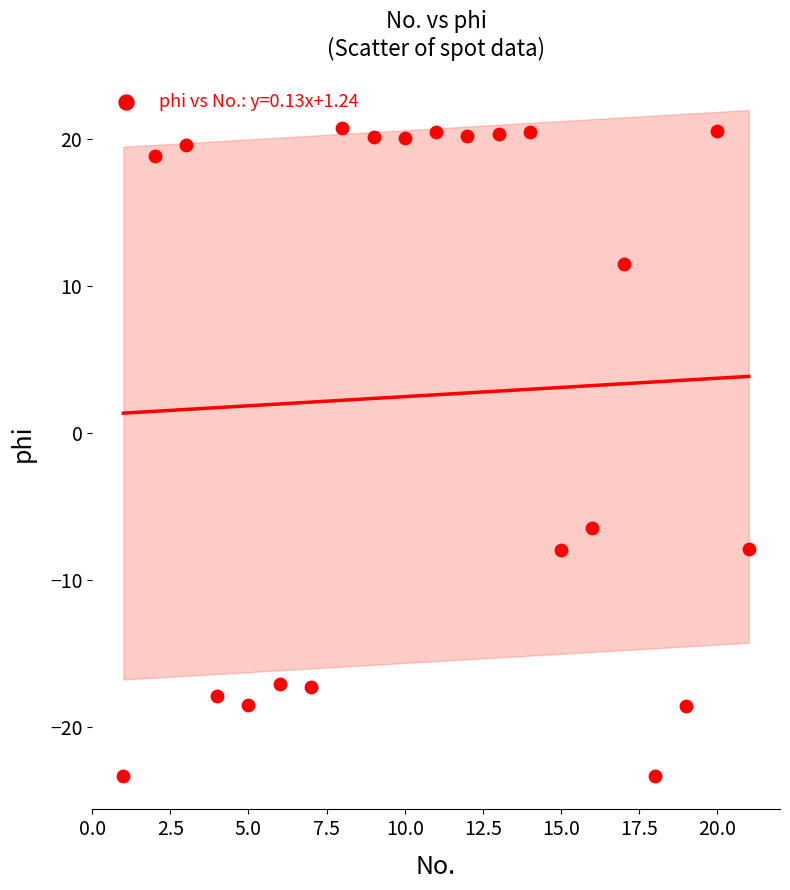

What is the range of Y values (max minus min)?

44.1